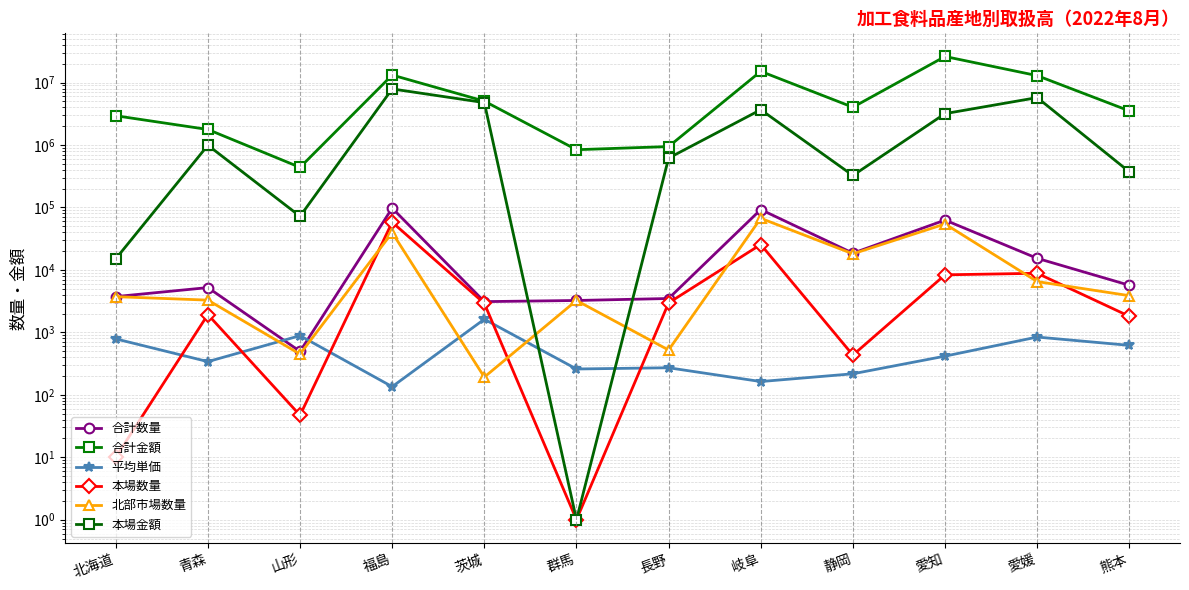

Does the chart display data point markers on the line(s)?

Yes